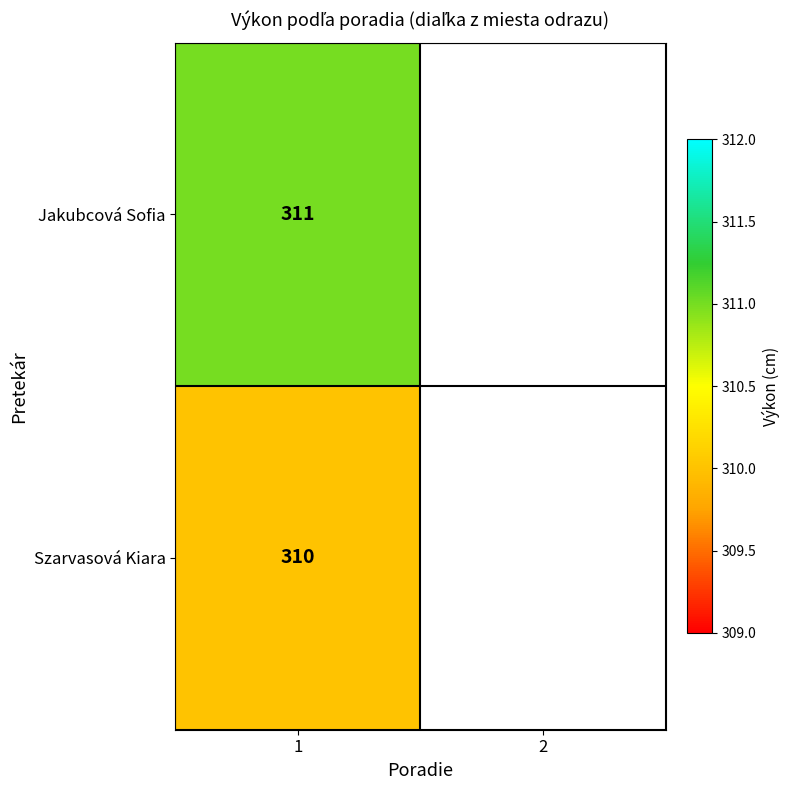

How many distinct data groups are displayed?

2